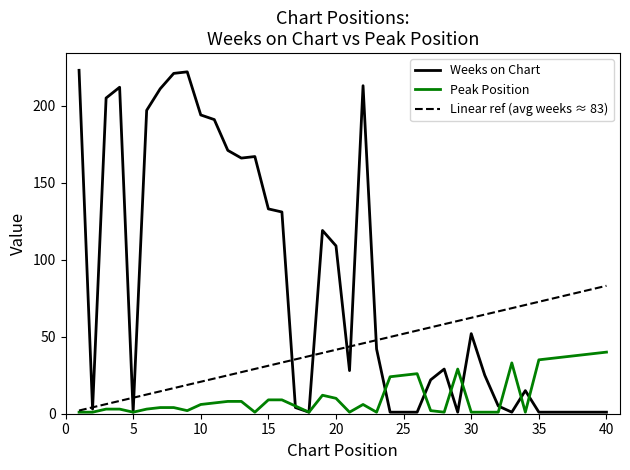

Which series has the largest total across all categories?

Weeks on Chart